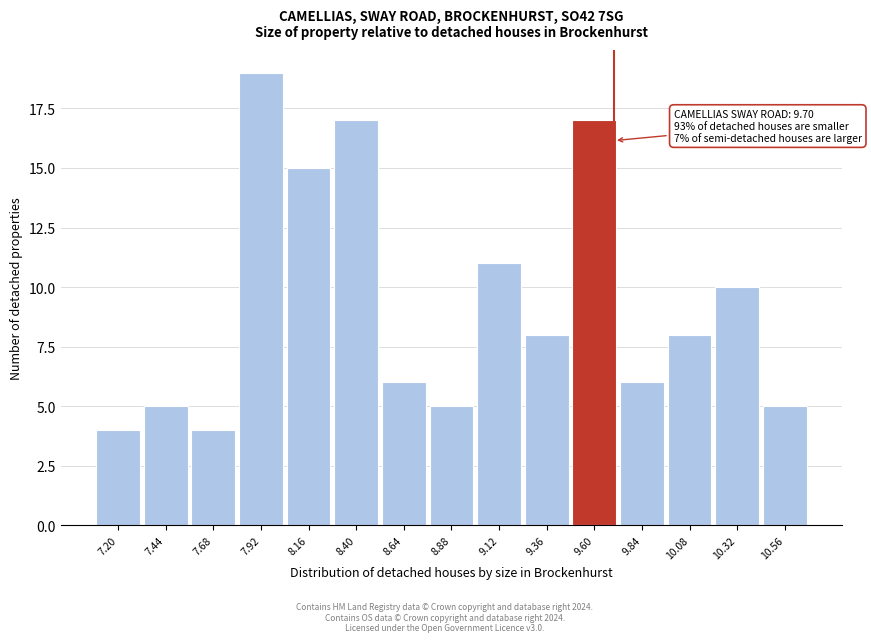

Which range on the x-axis has the tallest bar?

7.80 to 8.04